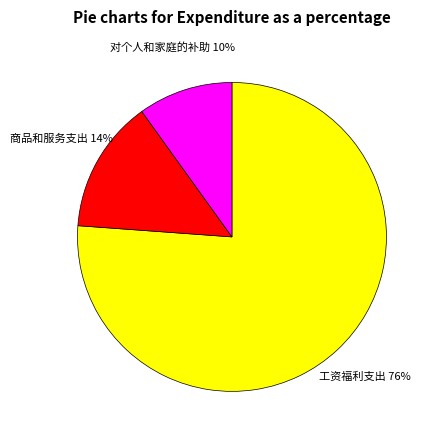

Is there any slice that represents more than half of the pie?

Yes